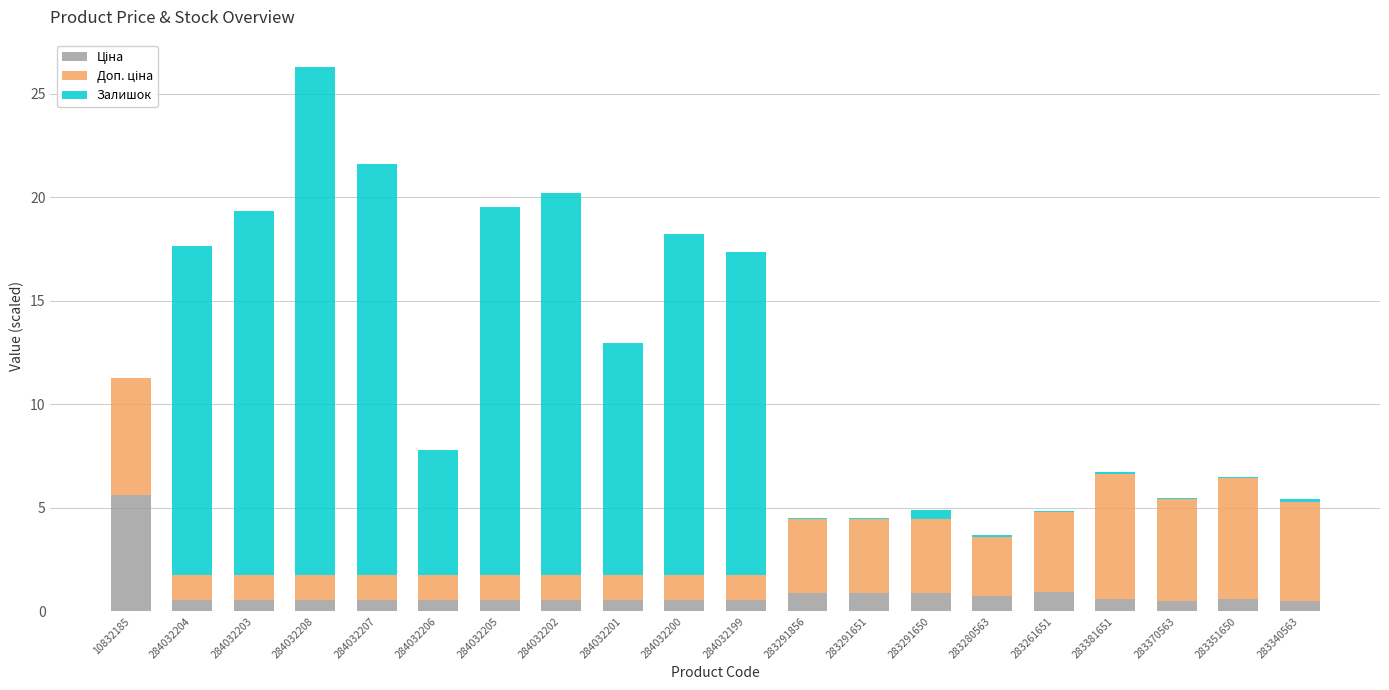

At which category is the sum across all series the highest?

284032208